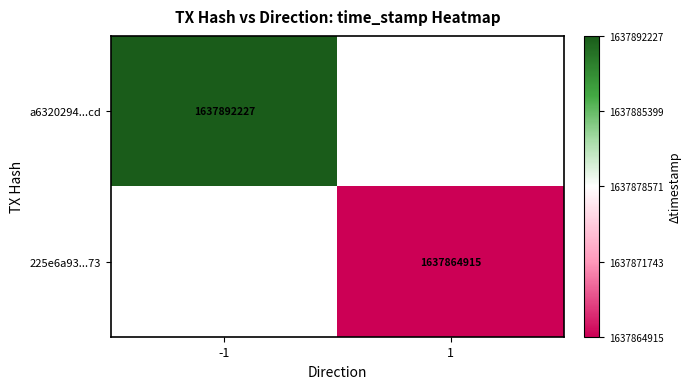

The 225e6a93...73 series shows 2380436338 at 1. True or false?

False